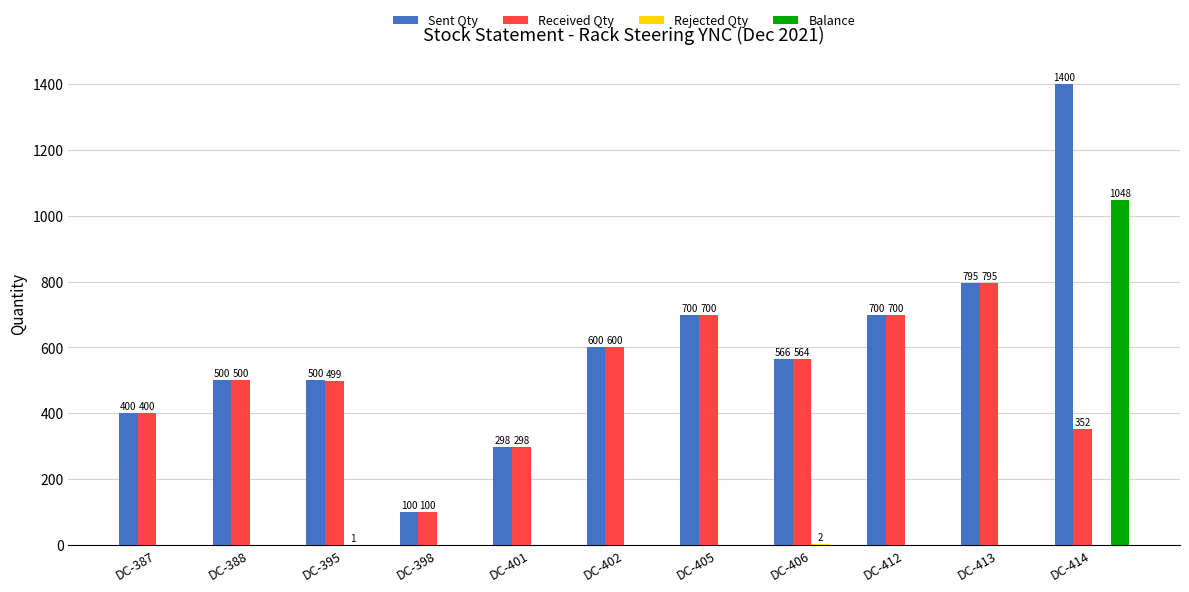

Where is Sent Qty nearest to the value 750?

DC-413